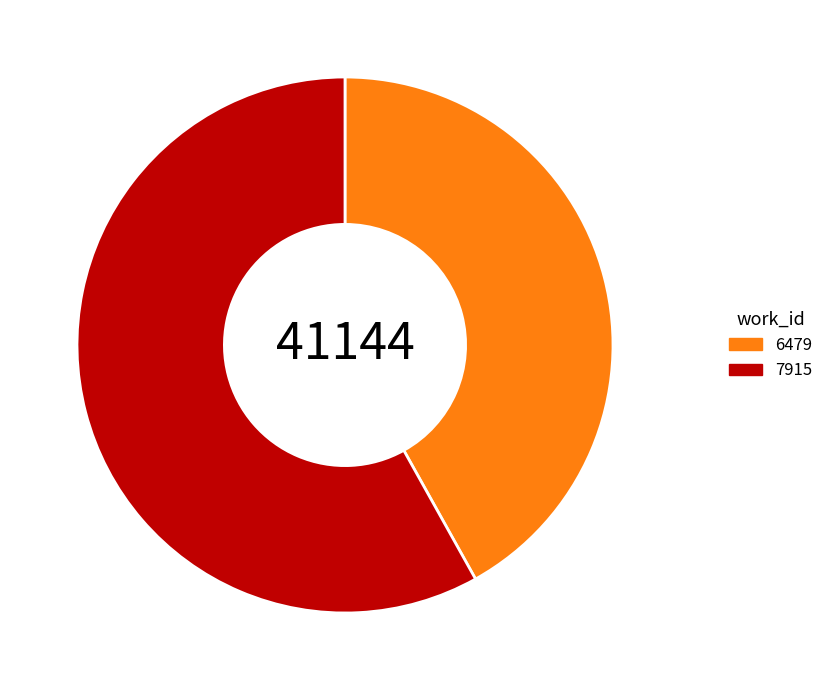

The 6479 slice represents 55% of the pie. True or false?

False